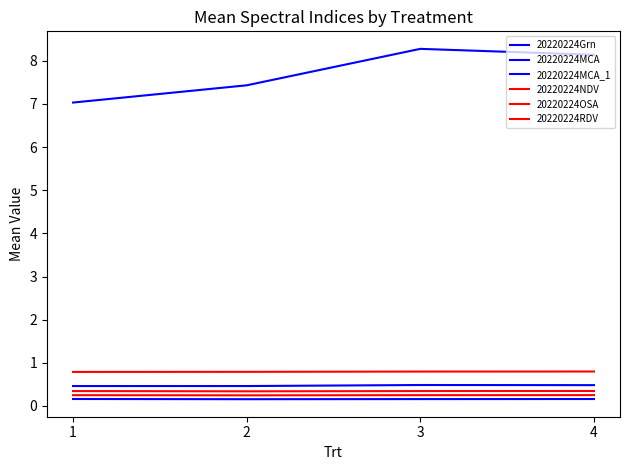

List the series in order of their peak value, lowest first.

20220224MCA, 20220224RDV, 20220224OSA, 20220224Grn, 20220224NDV, 20220224MCA_1